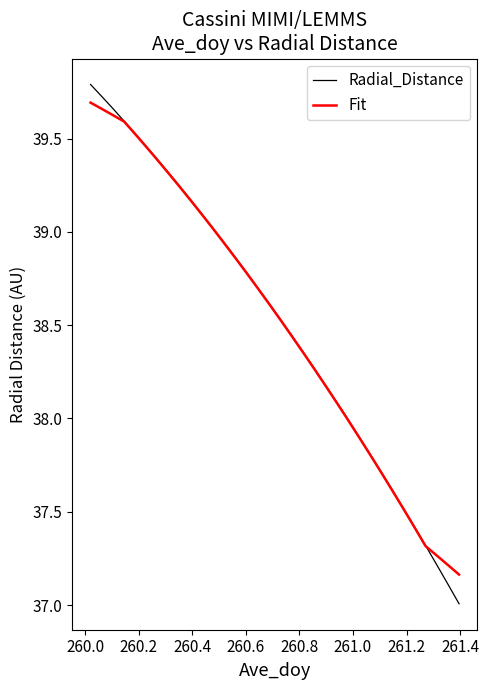

What is the maximum value shown in the chart?

39.8